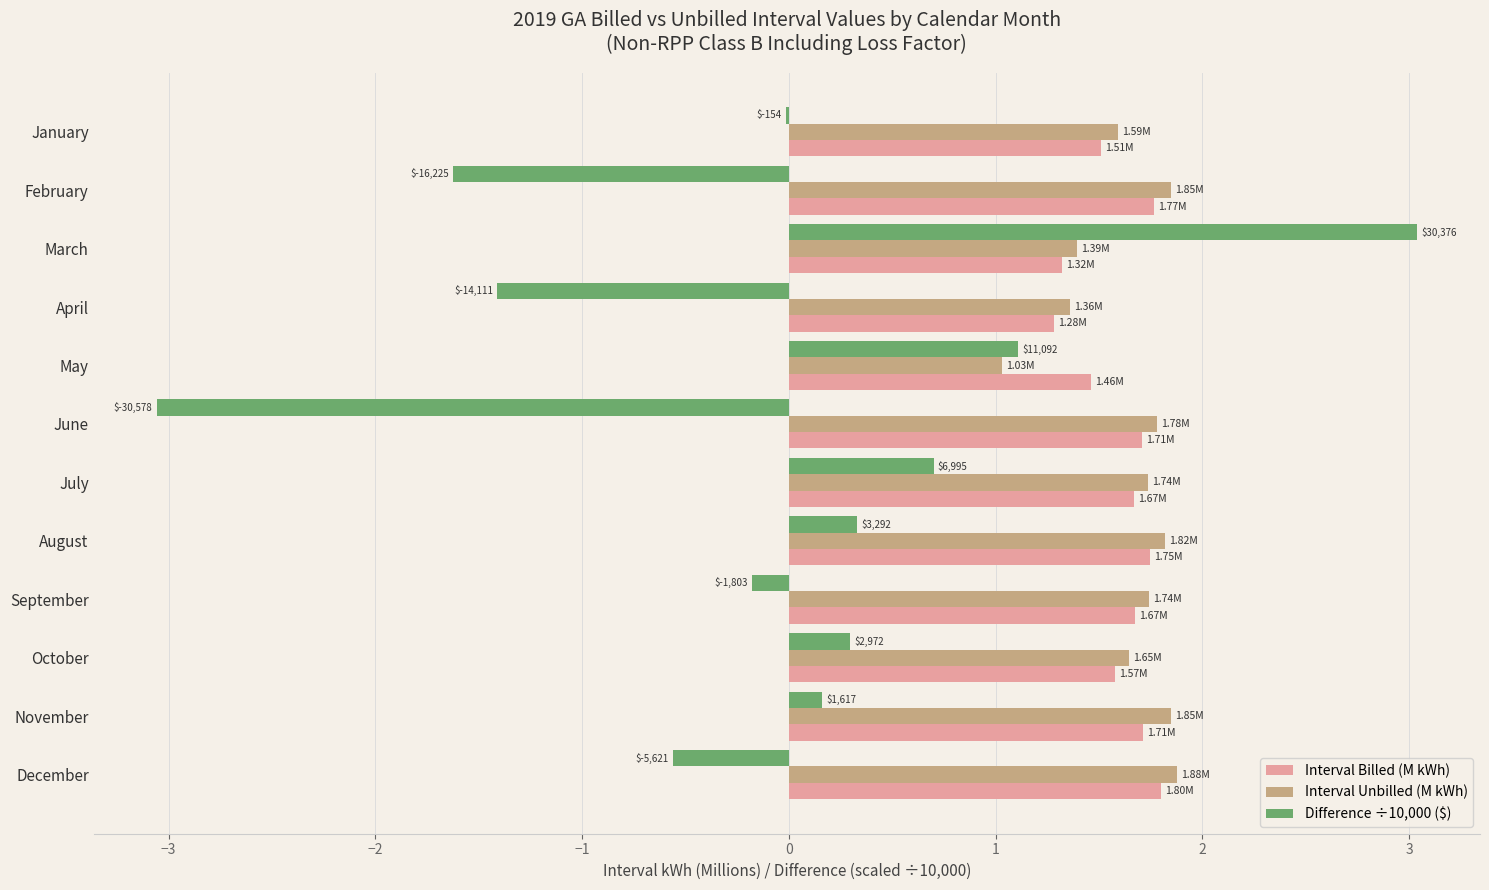

What is the sum of all Interval Unbilled (M kWh) values?

19.7